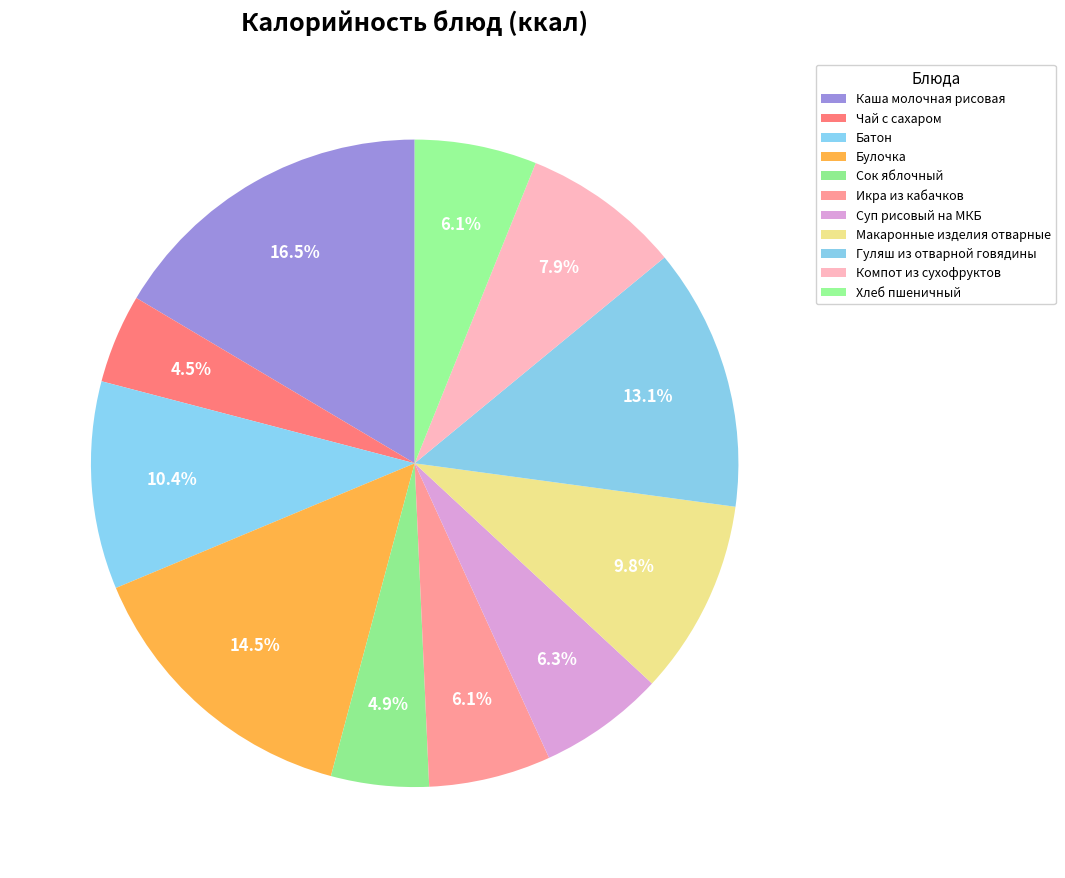

To the nearest percent, what percentage of the pie is Гуляш из отварной говядины?

13%